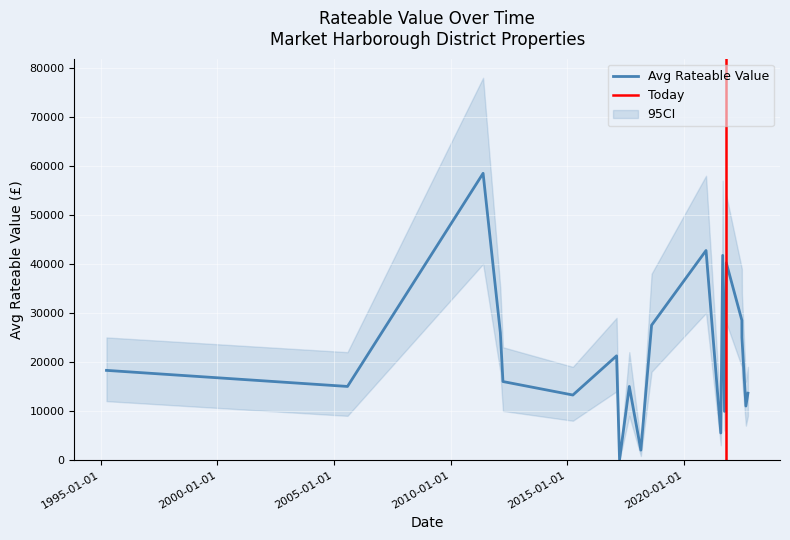

How many lines are shown in the chart?

1